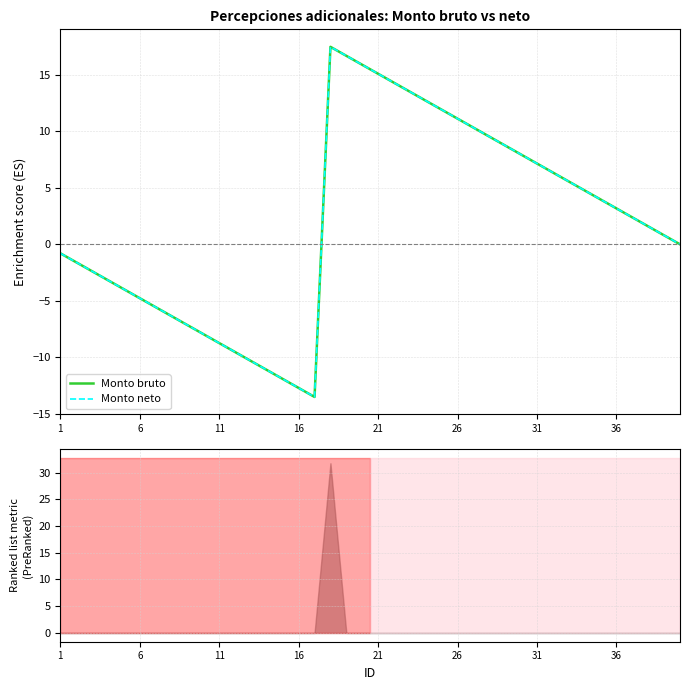

At how many categories does at least one series exceed 16?

2